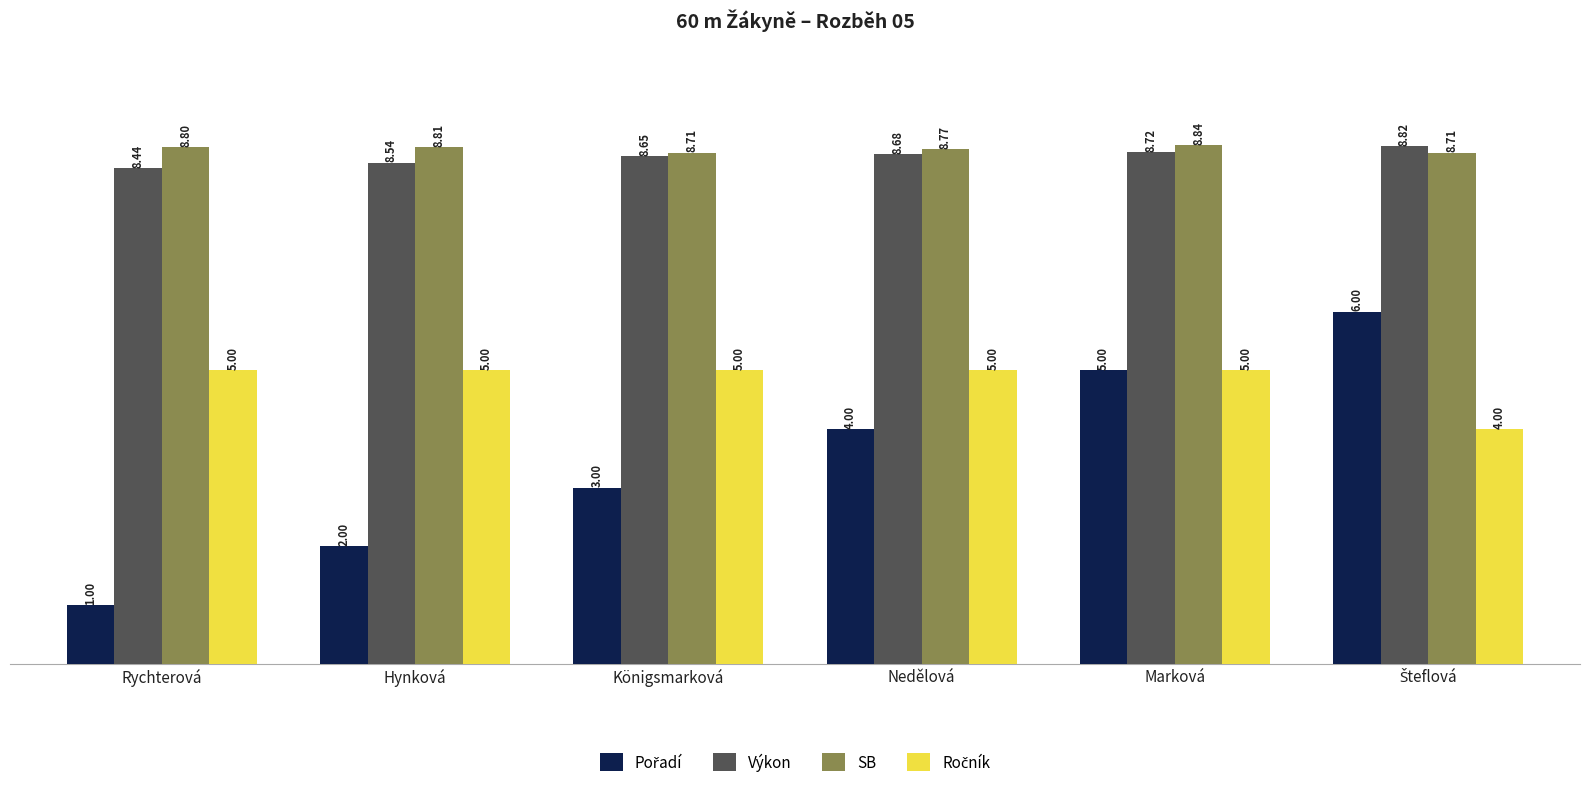

At how many categories does at least one series exceed 8?

6